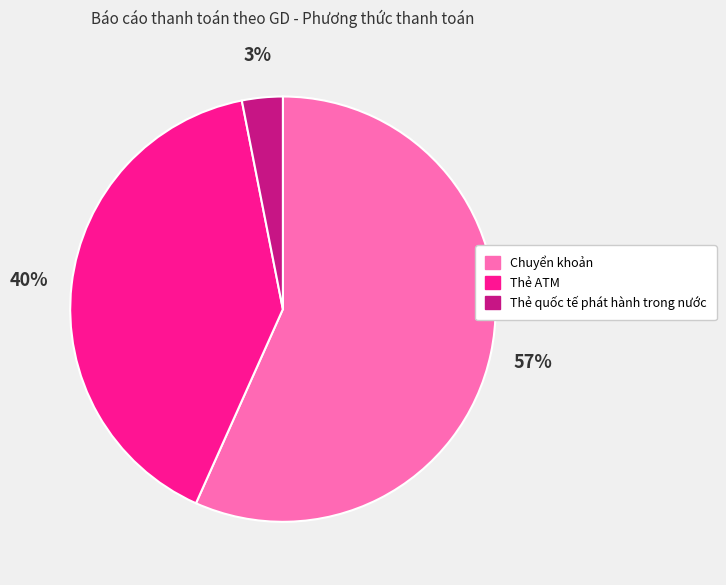

How many slices are in this pie chart?

3